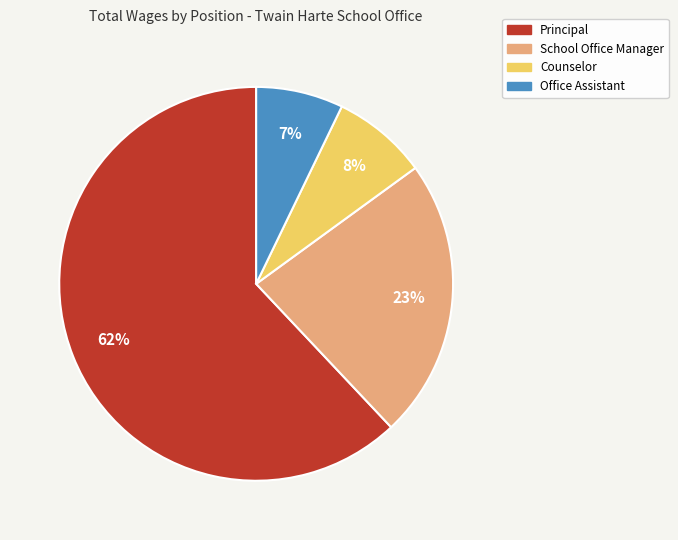

What is the ratio of the value at Office Assistant to the value at School Office Manager?

0.3